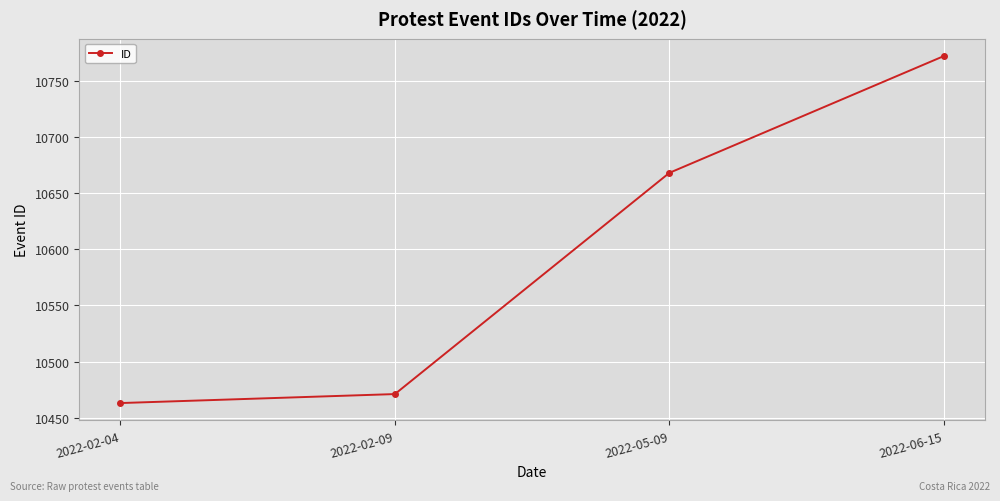

Rank the categories by value from lowest to highest.

2022-02-04, 2022-02-09, 2022-05-09, 2022-06-15